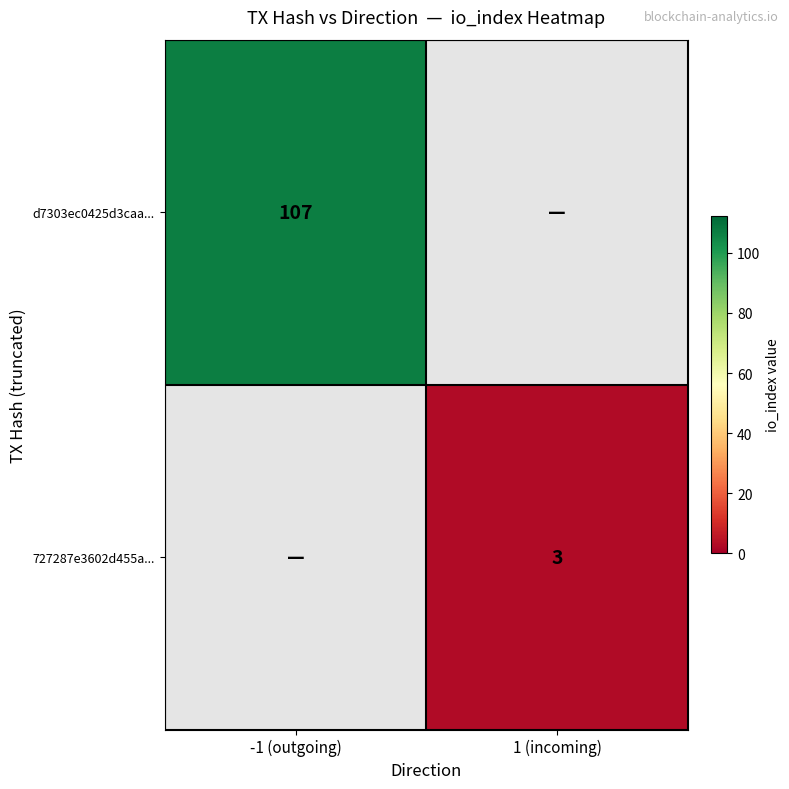

Is the value of 727287e3602d455a... at 1 (incoming) greater than the value of d7303ec0425d3caa... at -1 (outgoing)?

No